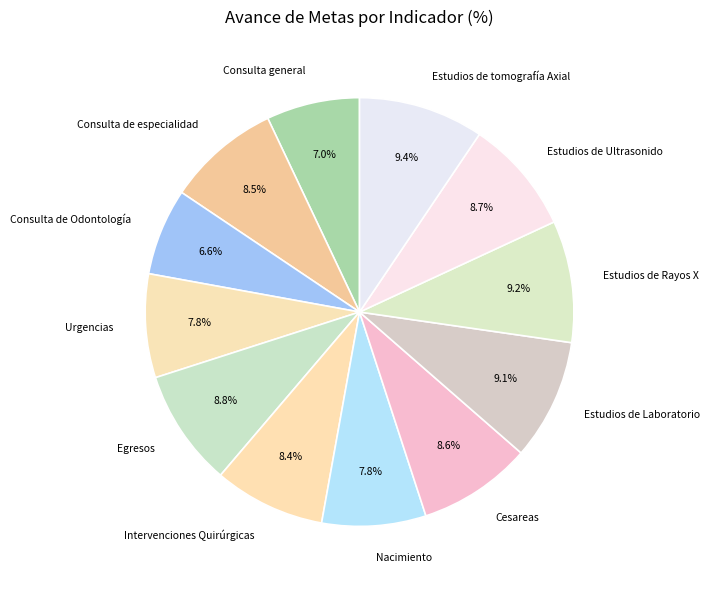

Is Estudios de Ultrasonido the majority of the pie?

No